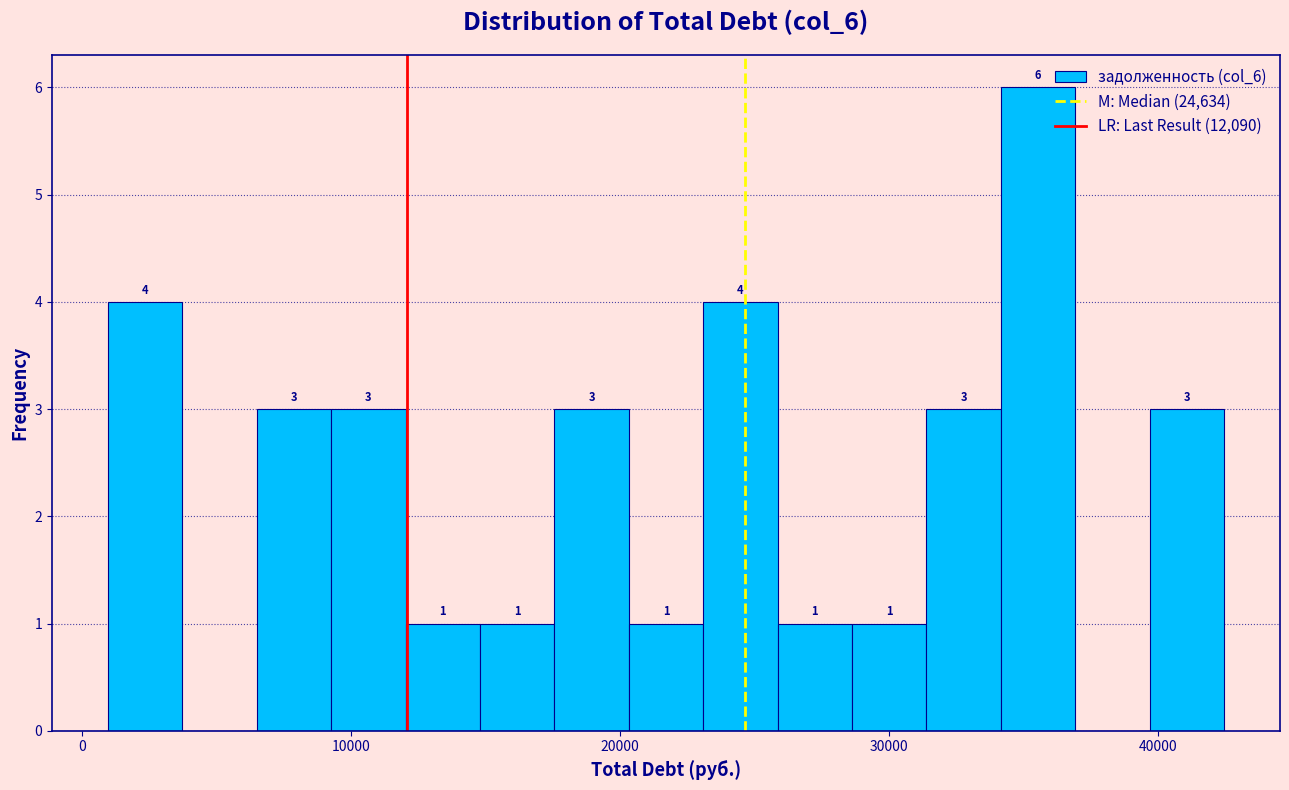

Around what value on the x-axis is the tallest bar? Give the approximate position of its centre, as read against the axis.

36000